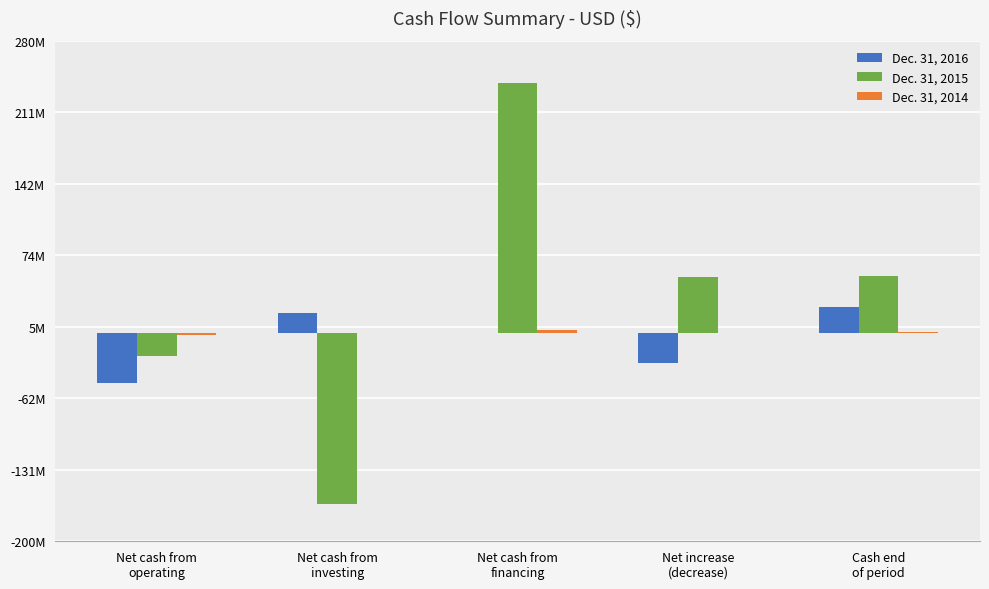

Are the bars grouped side by side (vs. stacked)?

Yes